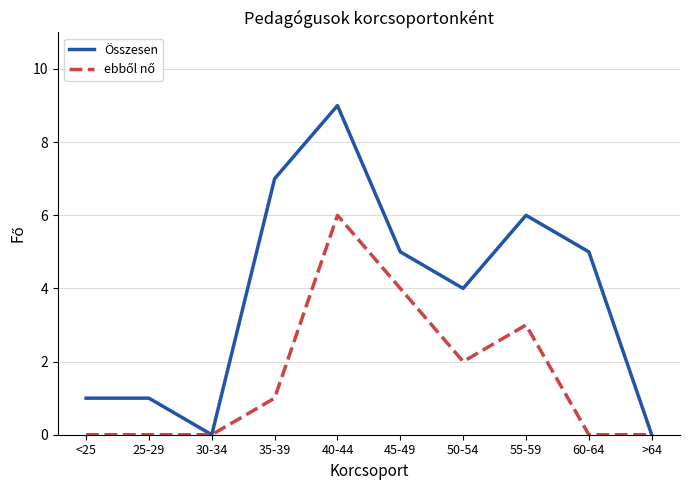

Which series has the largest total across all categories?

Összesen